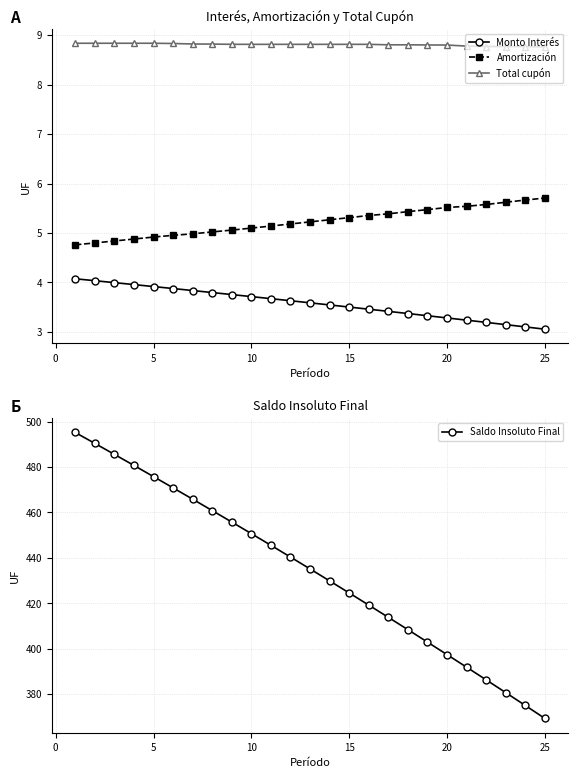

Is the value of Monto Interés at 10 greater than the value of Amortización at 20?

No